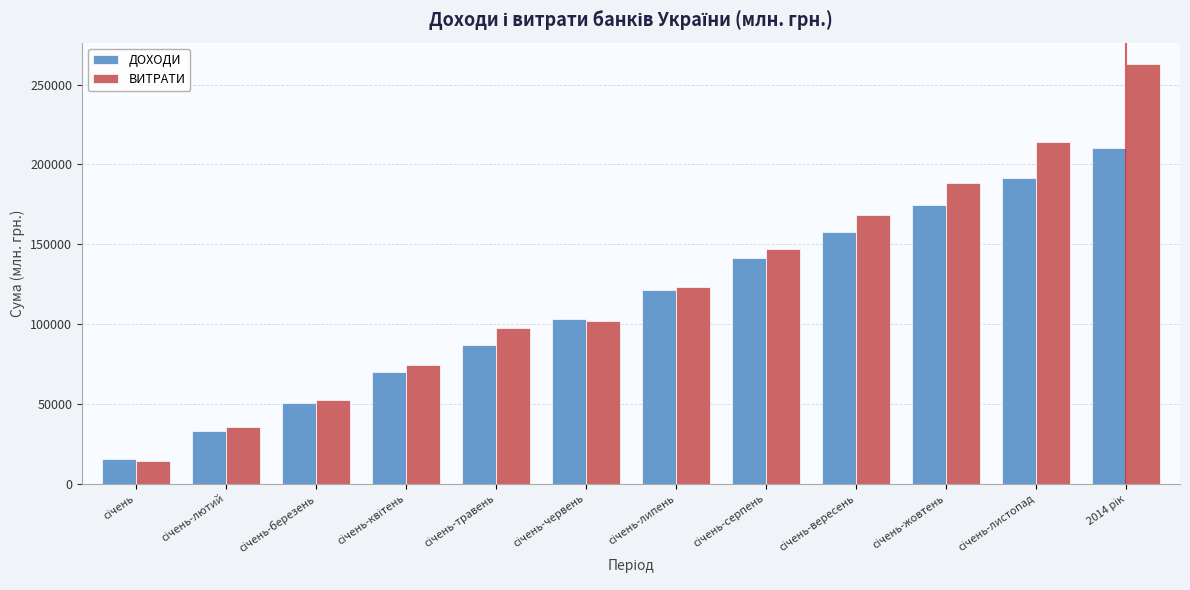

Reading right to left, extract all data points from this chart.

ДОХОДИ: 210201	191741	174761	157878	141593	121406	103370	87149	69998	50473	33069	15331
ВИТРАТИ: 263167	214160	188256	168512	146927	123417	102120	97522	74450	52466	35711	14521